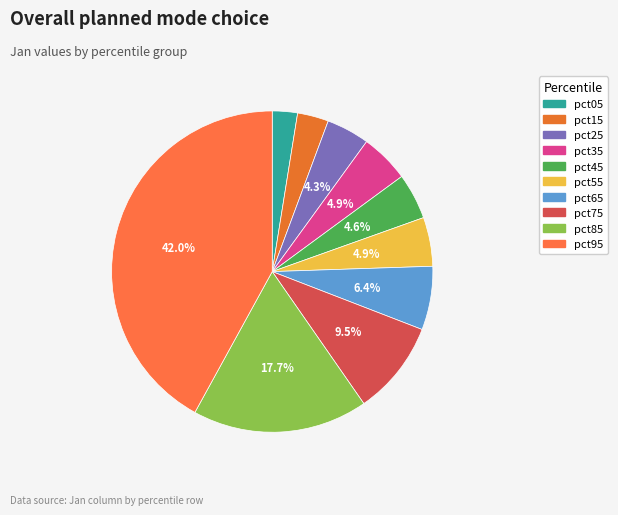

To the nearest percent, what is the average slice percentage?

10%